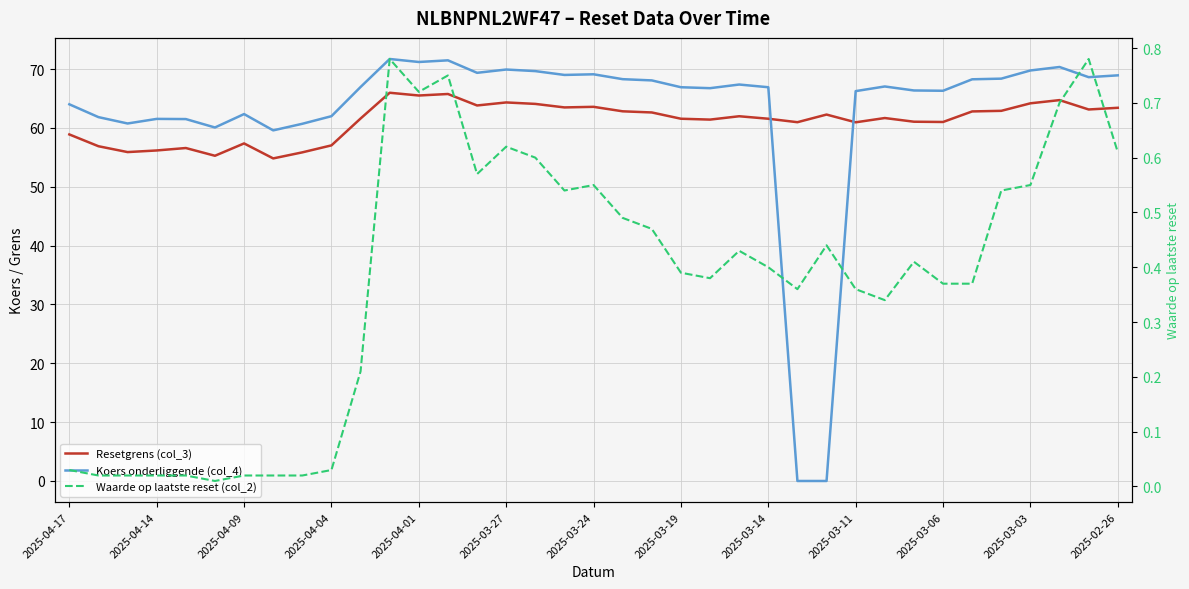

Is it true that Koers onderliggende (col_4) equals 66.4 at 29?

True